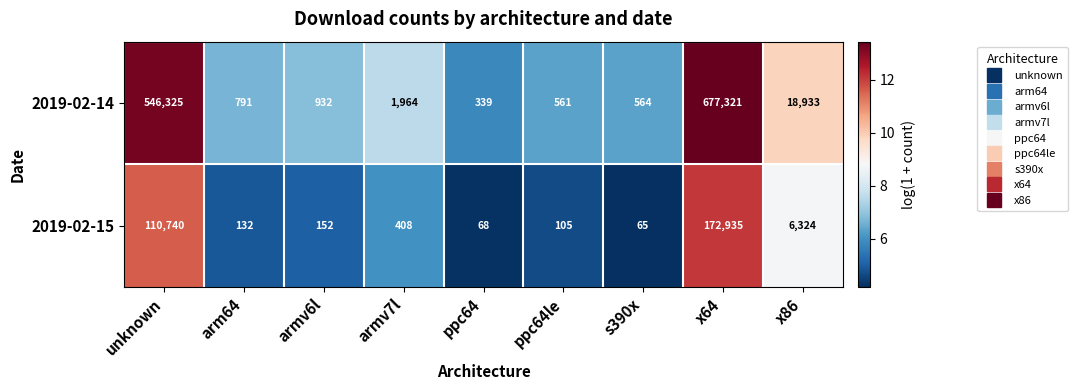

At which category does the chart reach its peak across all series?

x64